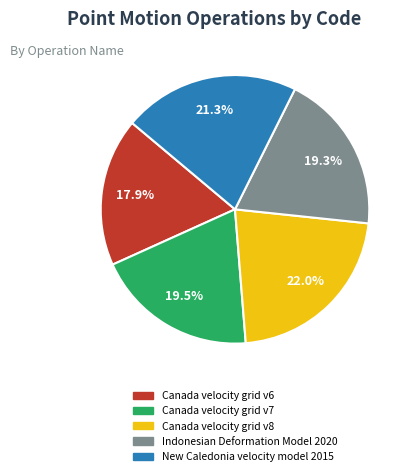

Does Canada velocity grid v6 represent more than half of the total?

No